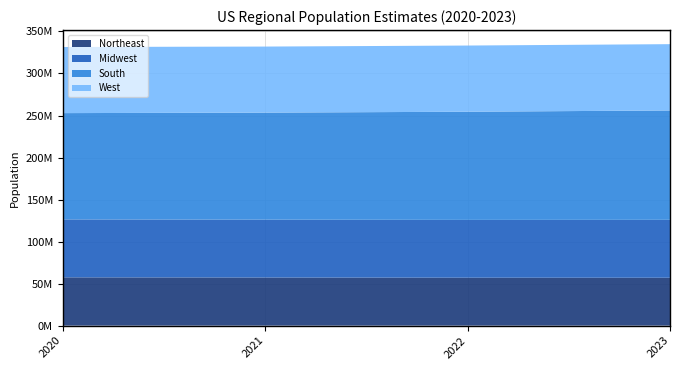

Reading left to right, extract all data points from this chart.

Northeast: 2020=57430477	2021=57243423	2022=57026847	2023=56983517
Midwest: 2020=68969794	2021=68850246	2022=68783028	2023=68909283
South: 2020=126465281	2021=127353282	2022=128702030	2023=130125290
West: 2020=78661381	2021=78602026	2022=78759506	2023=78896805